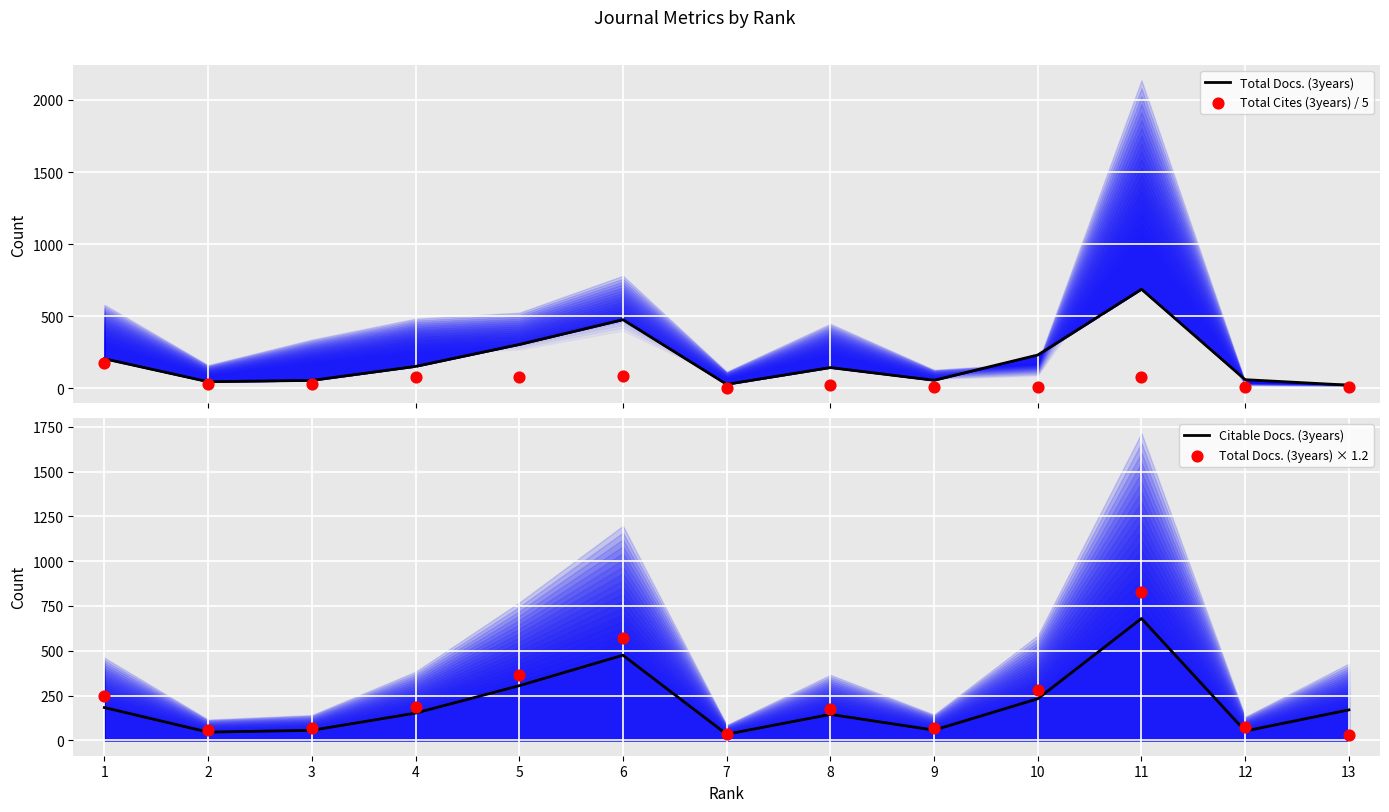

What are all the series names shown in the legend?

Total Docs. (3years), Total Cites (3years) / 5, Citable Docs. (3years), Total Docs. (3years) × 1.2